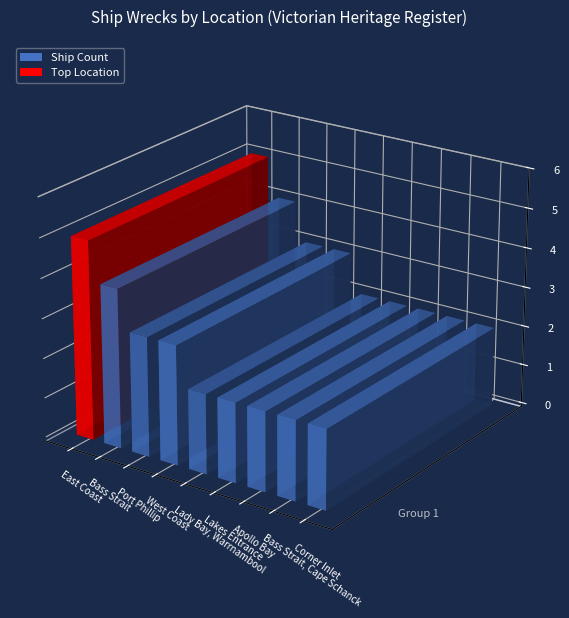

What position from the right is Apollo Bay?

3